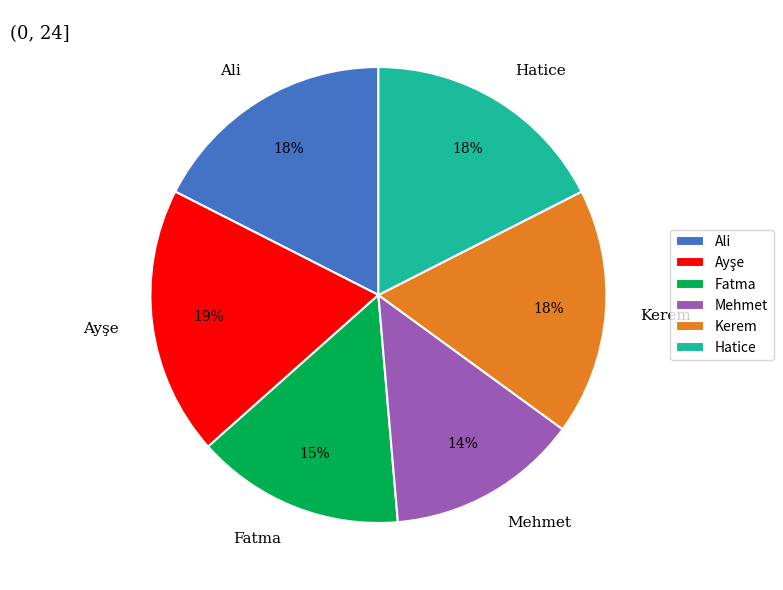

Is there any slice that represents more than half of the pie?

No